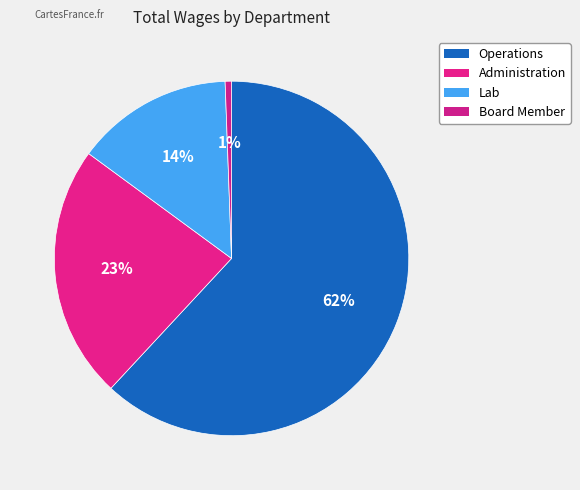

What percentage is the Administration slice, to the nearest percent?

23%